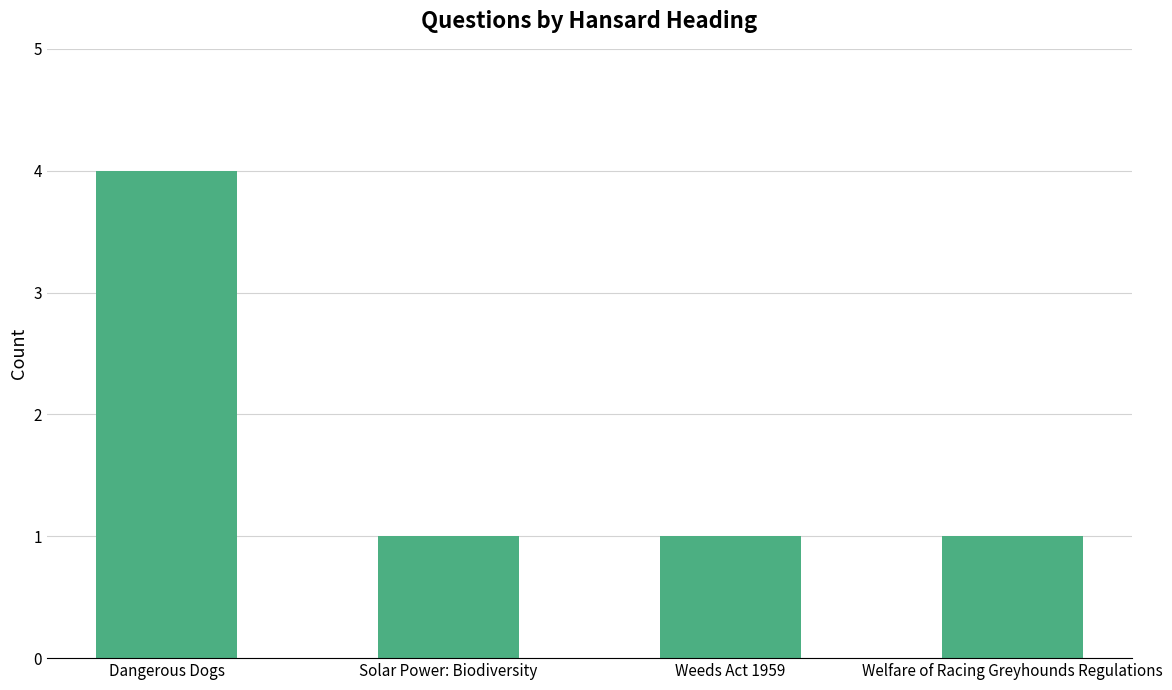

What is the label of the 3rd bar from the left?

Weeds Act 1959